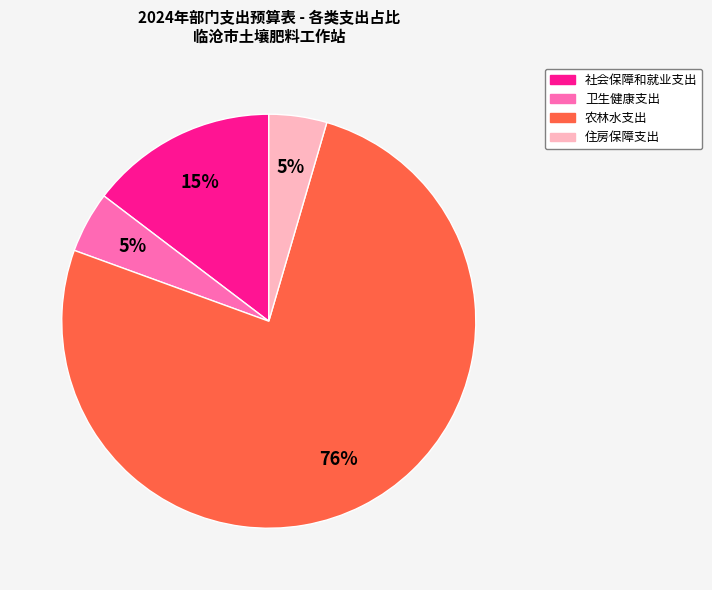

True or false: 社会保障和就业支出 accounts for 15% of the total.

True